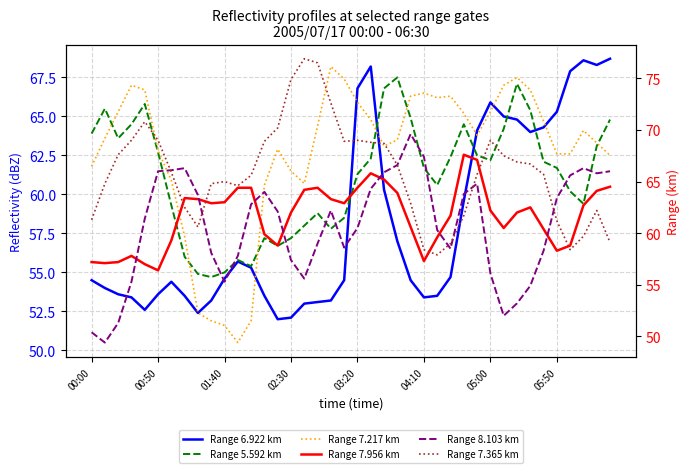

What is the greatest value displayed?

76.9